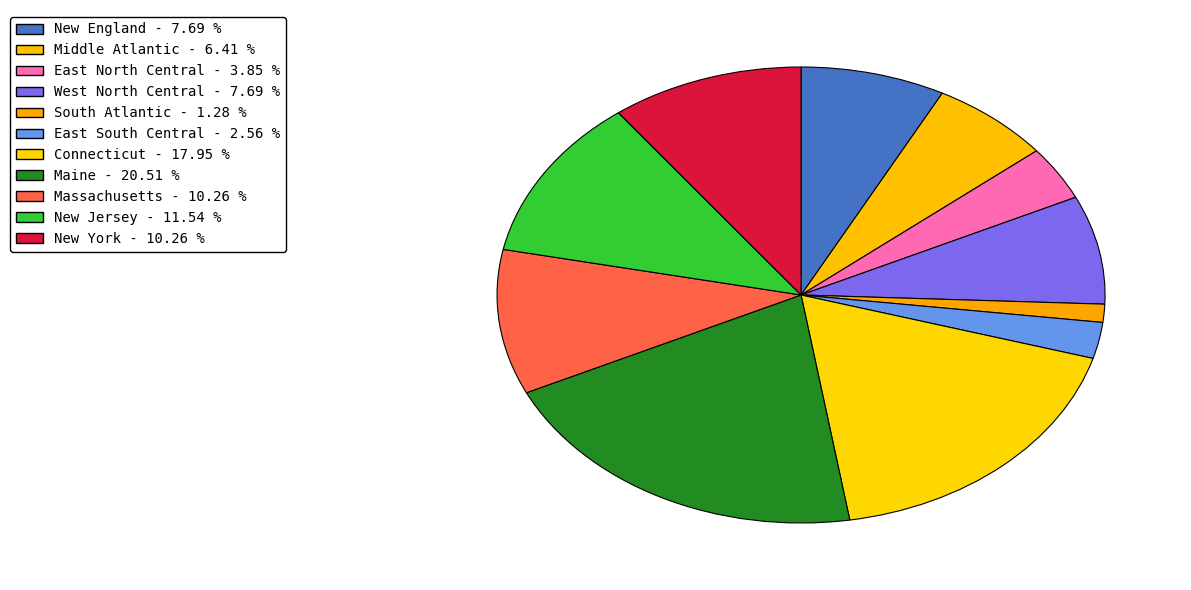

How many slices are in this pie chart?

11